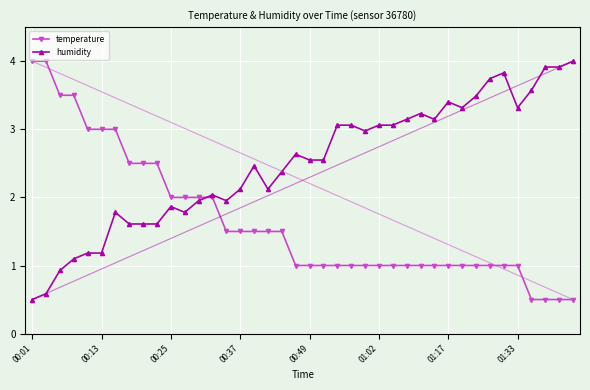

Rank the series by their average value, from lowest to highest.

temperature, humidity